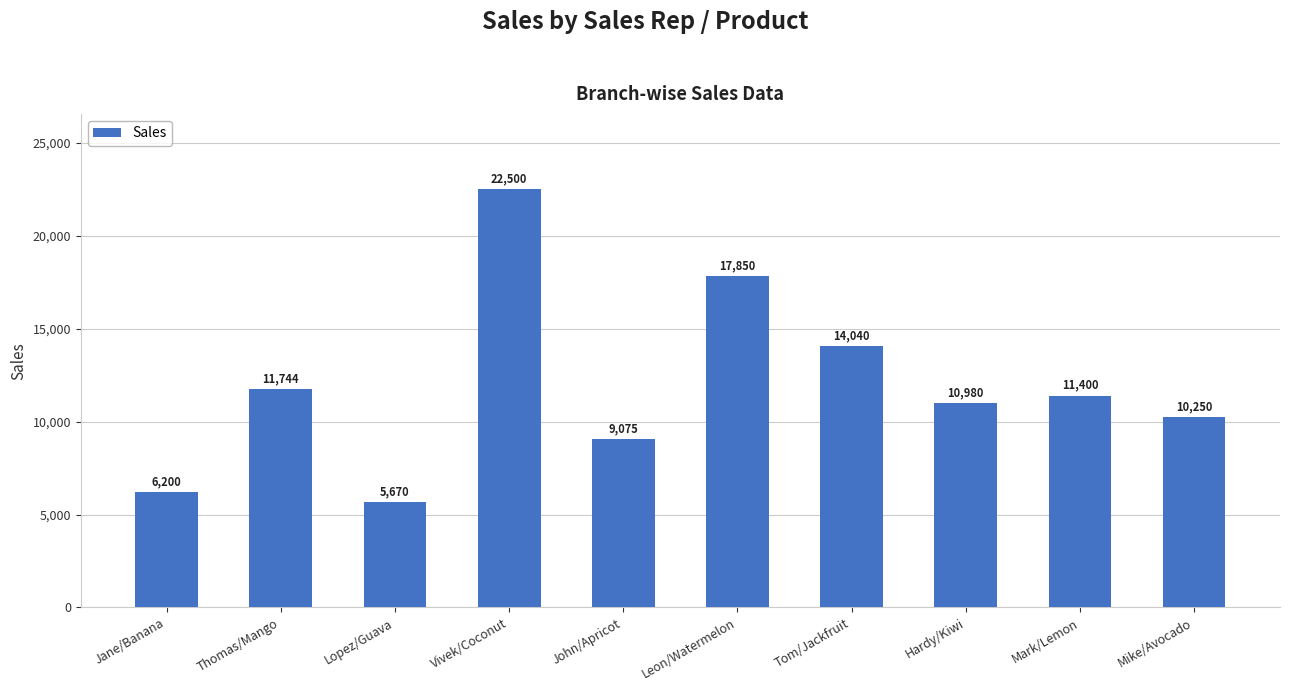

True or false: the data shows 9075 at John/Apricot.

True